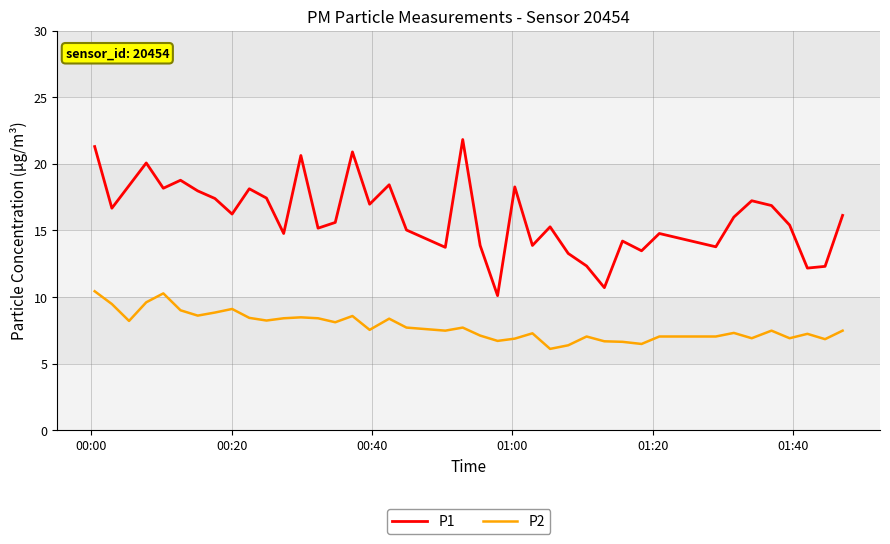

True or false: P2 and P1 cross at least once.

False